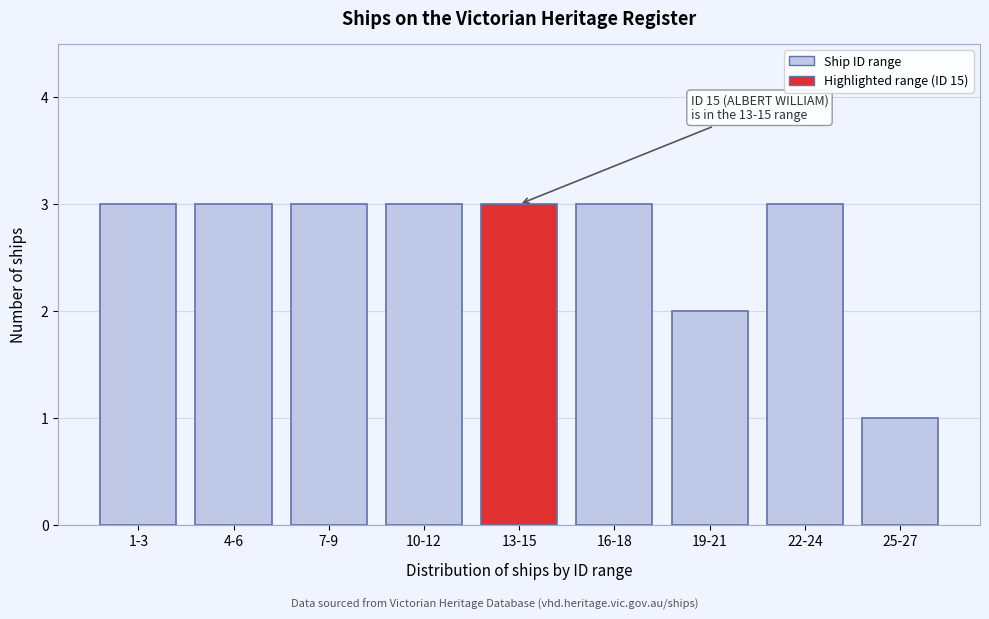

Reading left to right, list all the values displayed in this chart.

3	3	3	3	3	3	2	3	1